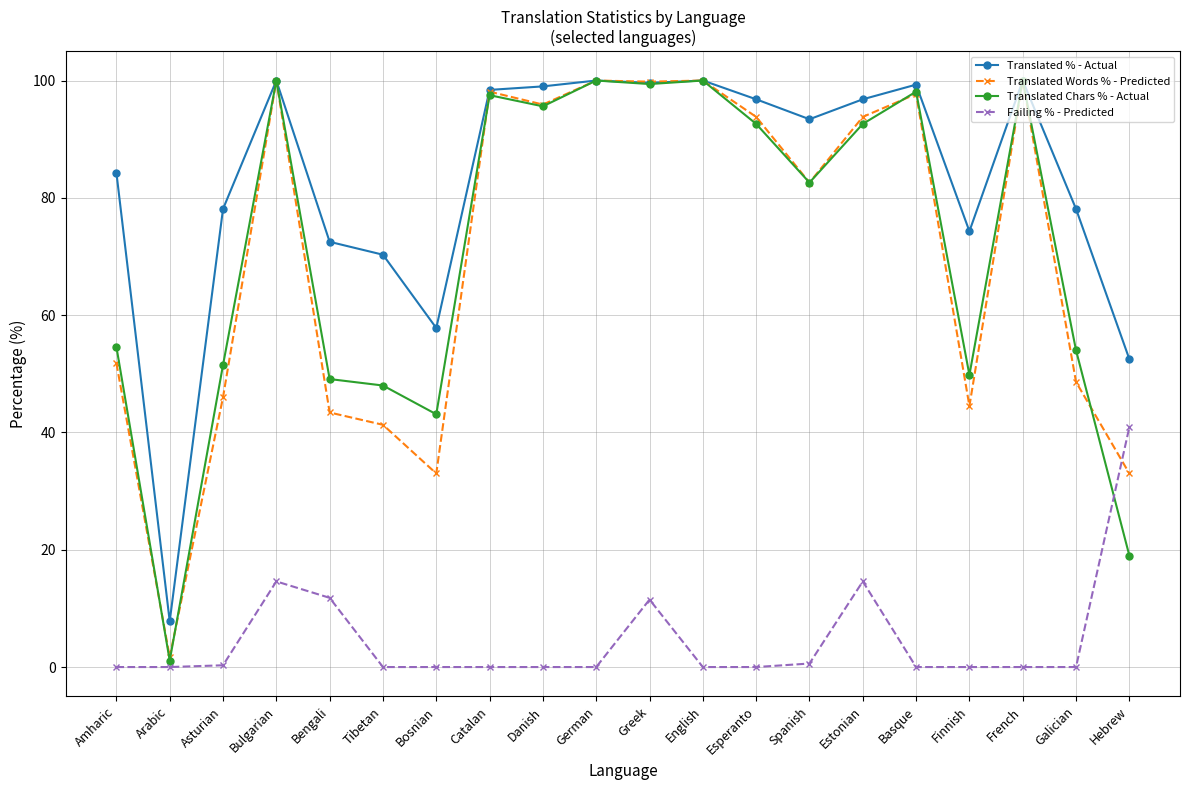

Is this an area chart (filled region under the line)?

No